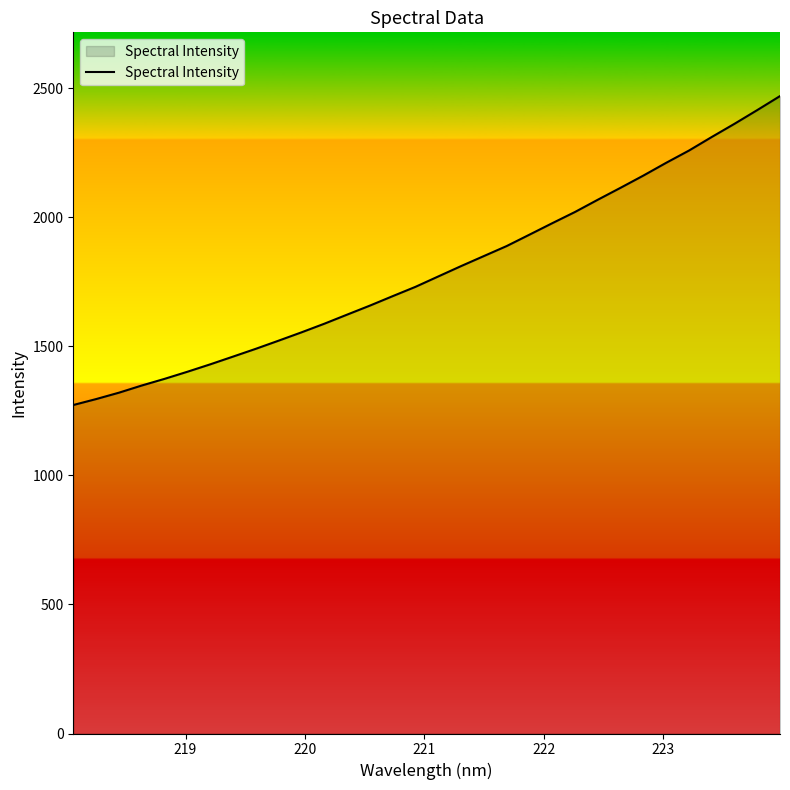

What is the greatest value displayed?

2470.1